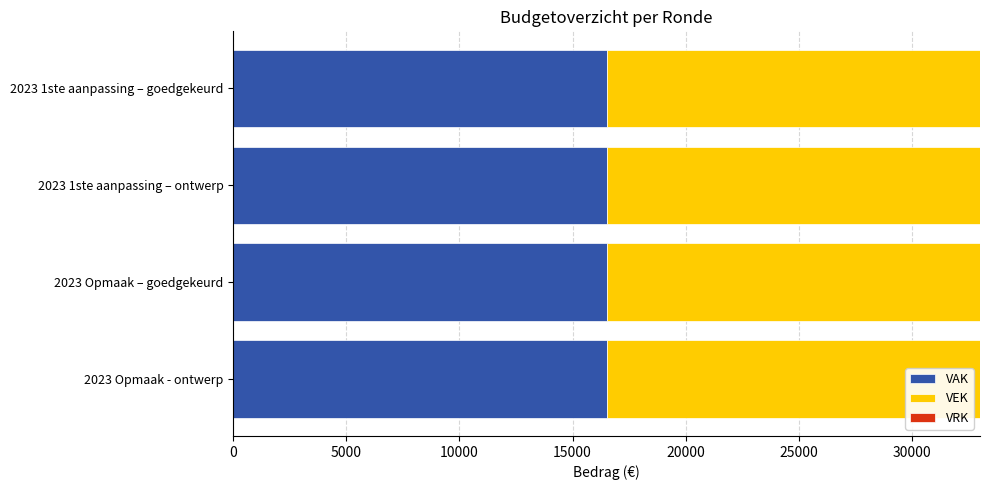

What value does the VEK series have at 2023 Opmaak - ontwerp?

16500